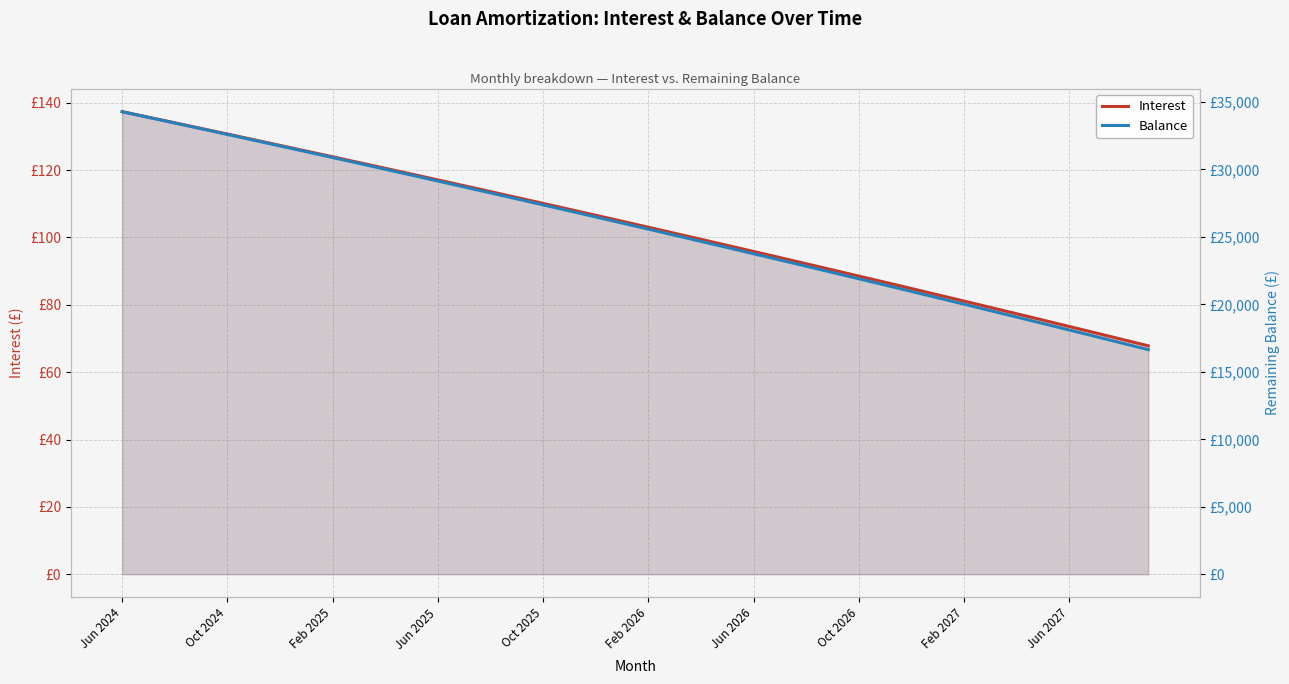

Where does the Interest series first go above 104?

Jun 2024